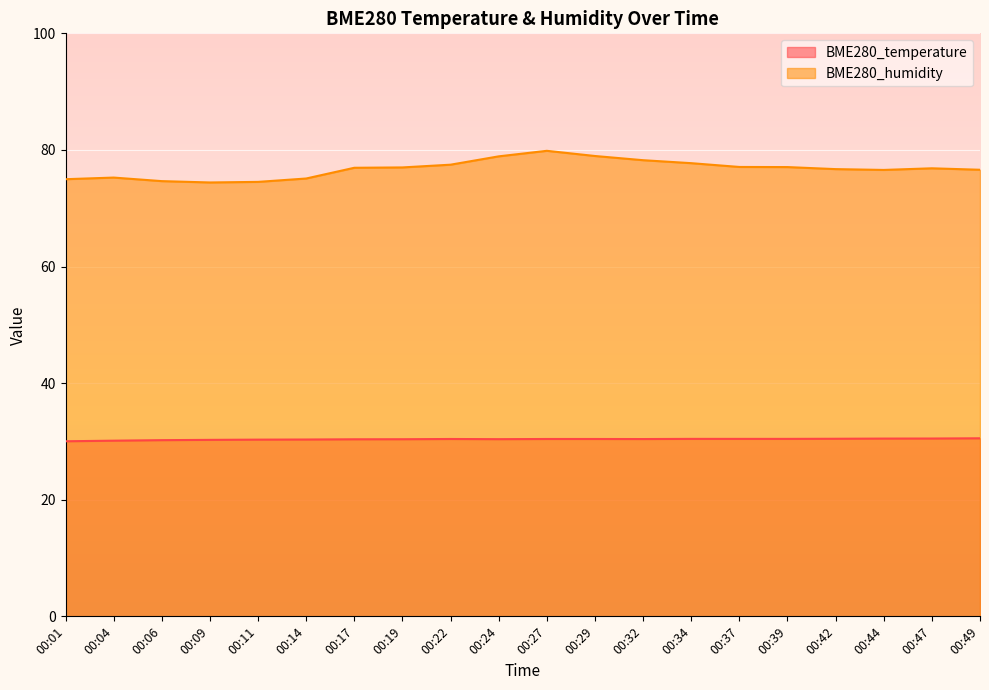

The value of BME280_humidity at 00:19 is 77.0. True or false?

True